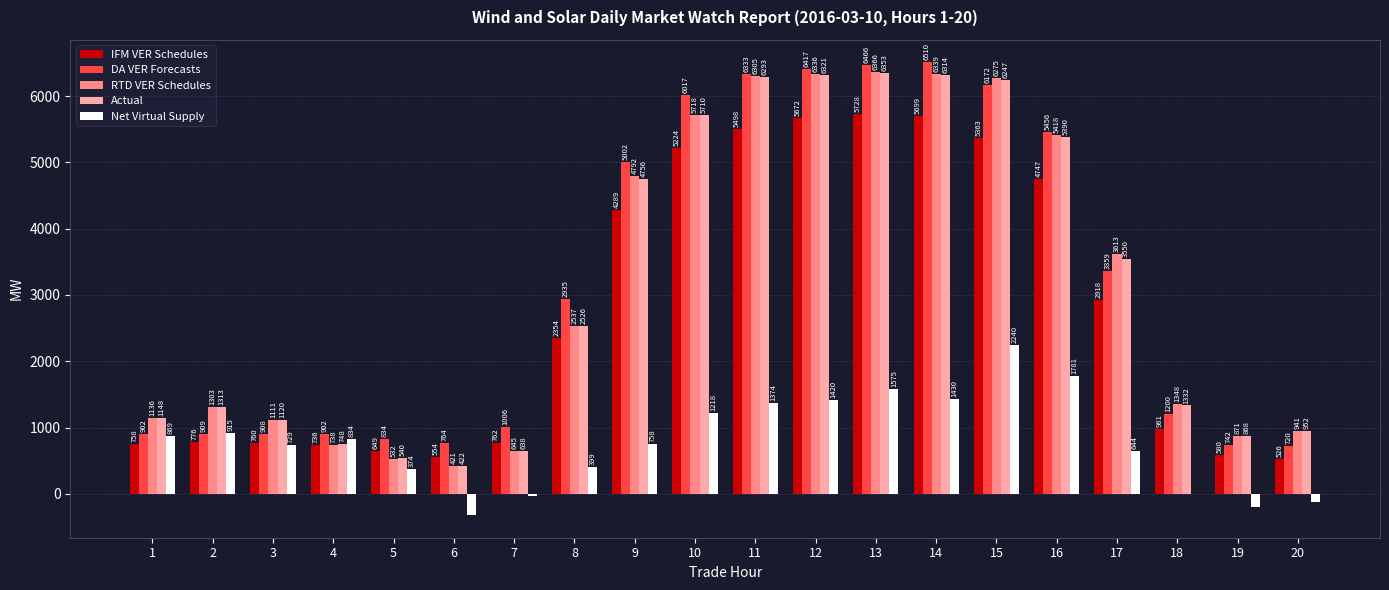

What is the sum of all Actual values?

62542.9